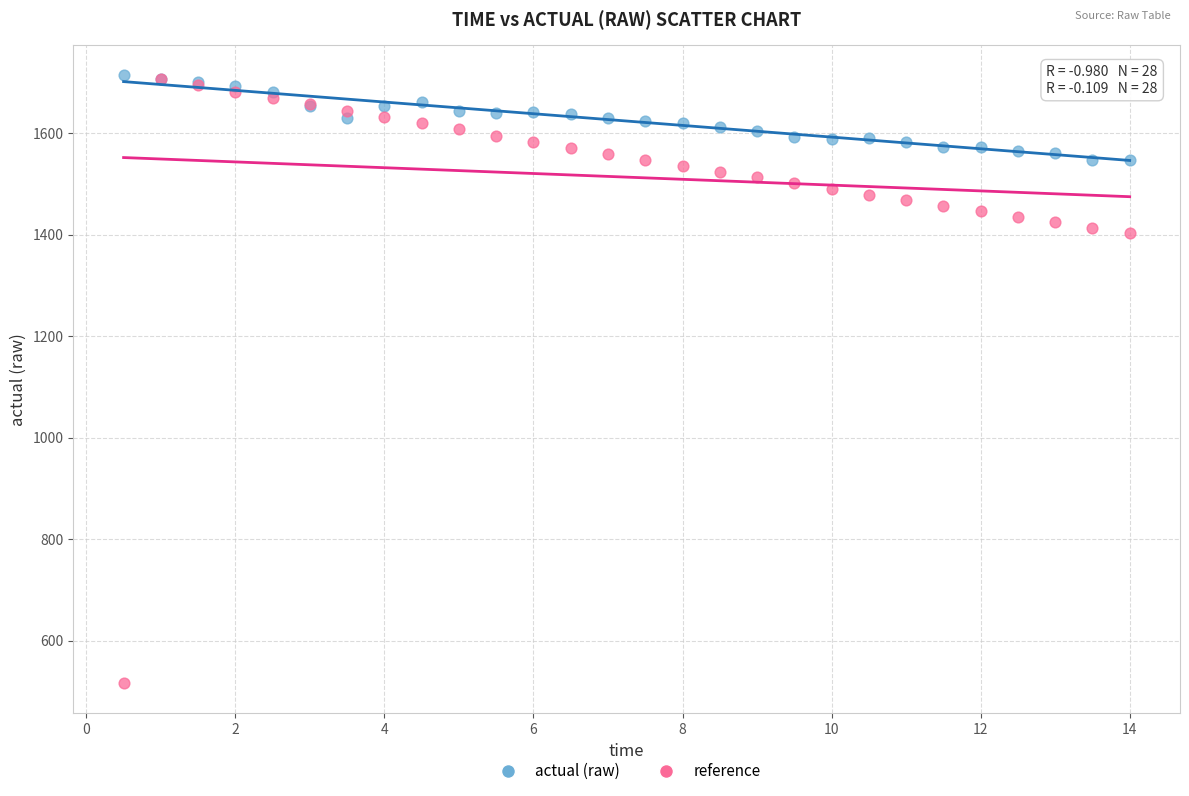

Which series reaches the minimum Y coordinate?

reference